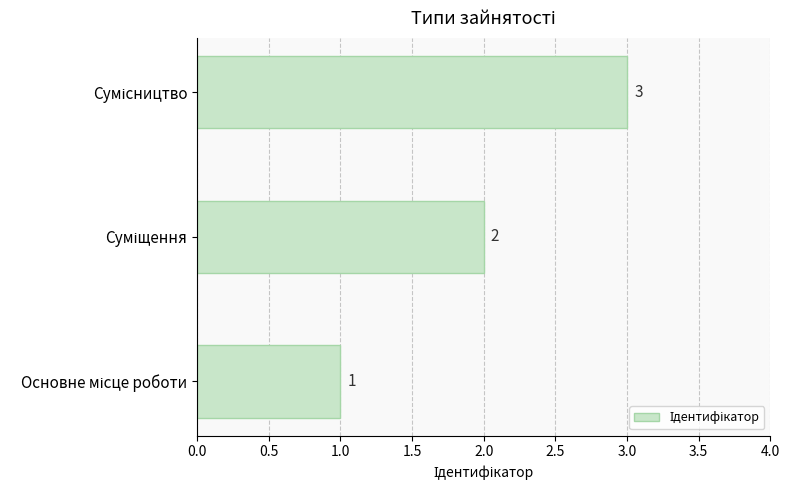

What is the sum of all values?

6